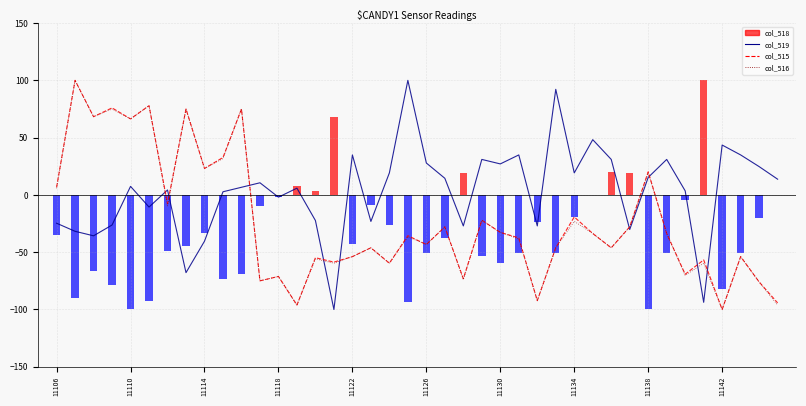

What is the minimum value shown in the chart?

-100.0